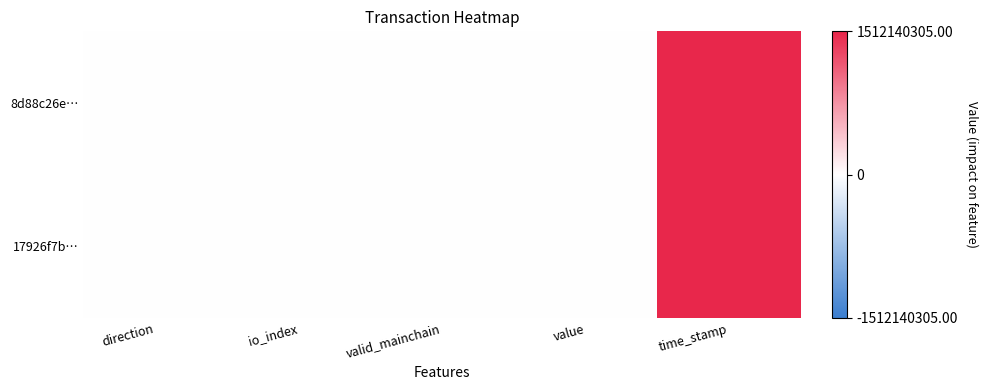

List the series in order of their peak value, highest first.

8d88c26e…, 17926f7b…